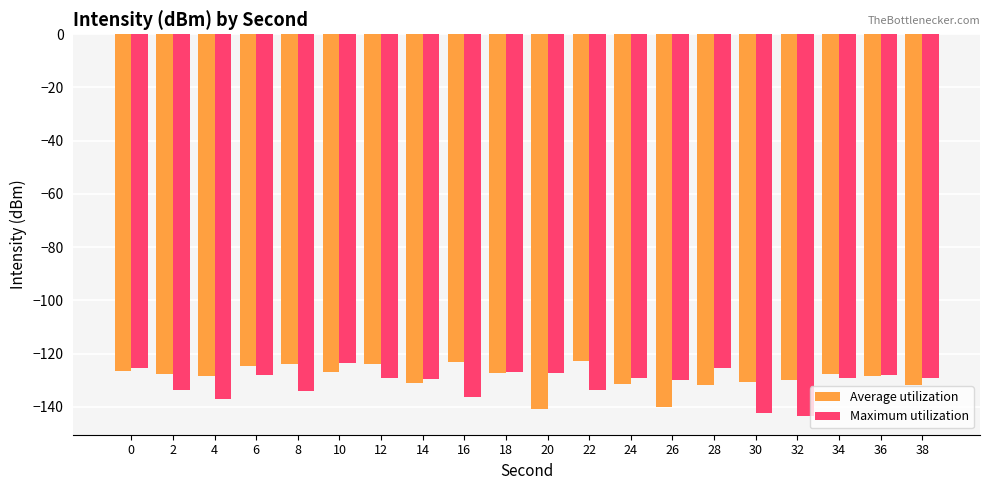

What is the maximum value shown in the chart?

-122.8